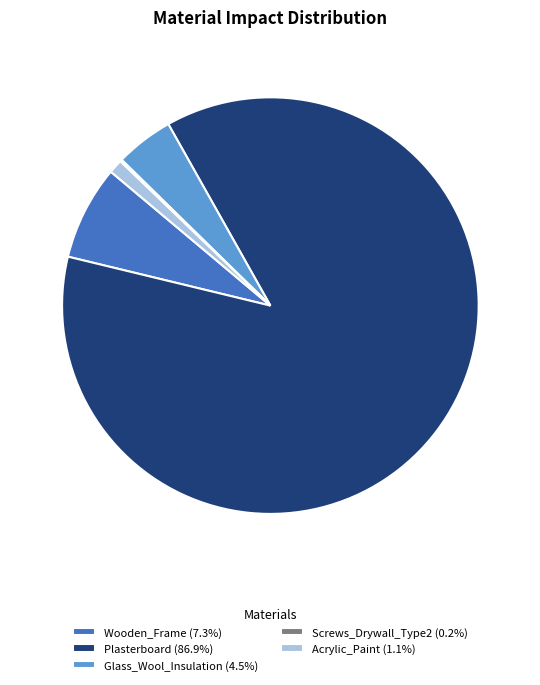

Do Acrylic_Paint (1.1%) and Plasterboard (86.9%) together represent more than half of the pie?

Yes